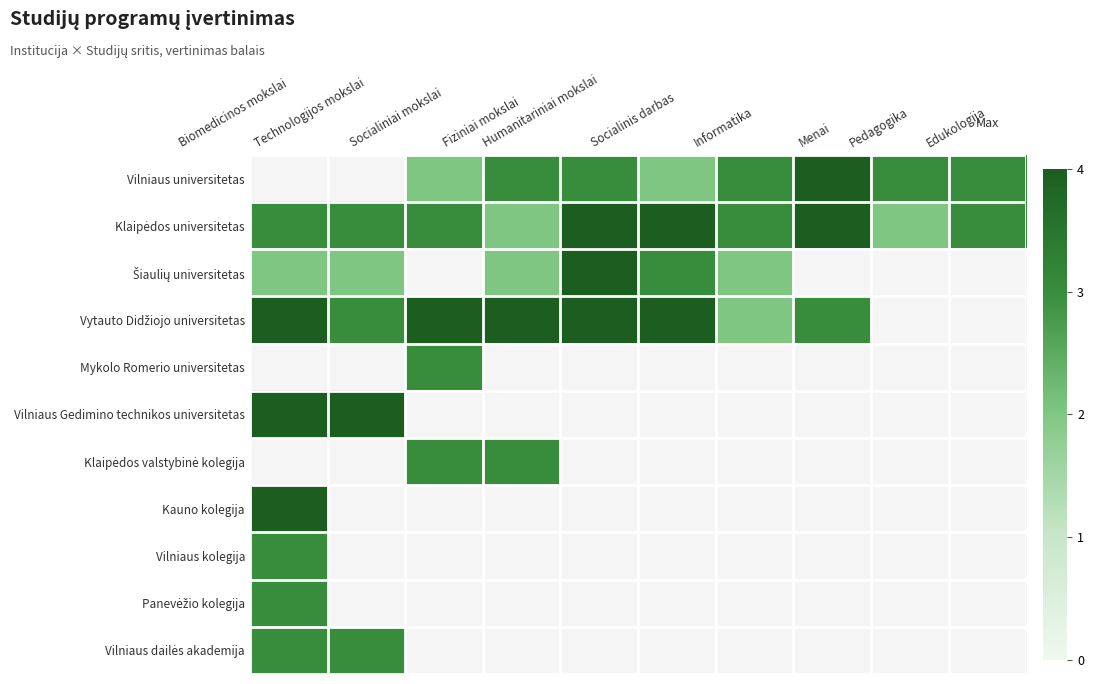

List the labels in order of Klaipėdos valstybinė kolegija value, largest first.

Biomedicinos mokslai, Technologijos mokslai, Socialiniai mokslai, Fiziniai mokslai, Humanitariniai mokslai, Socialinis darbas, Informatika, Menai, Pedagogika, Edukologija